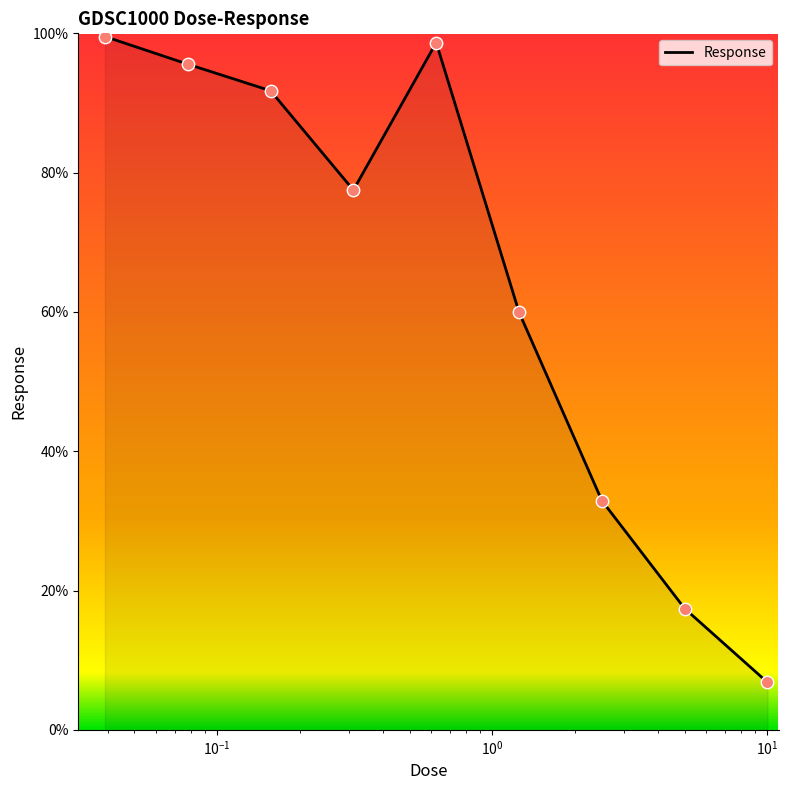

What is the difference between the maximum and minimum values?

92.7